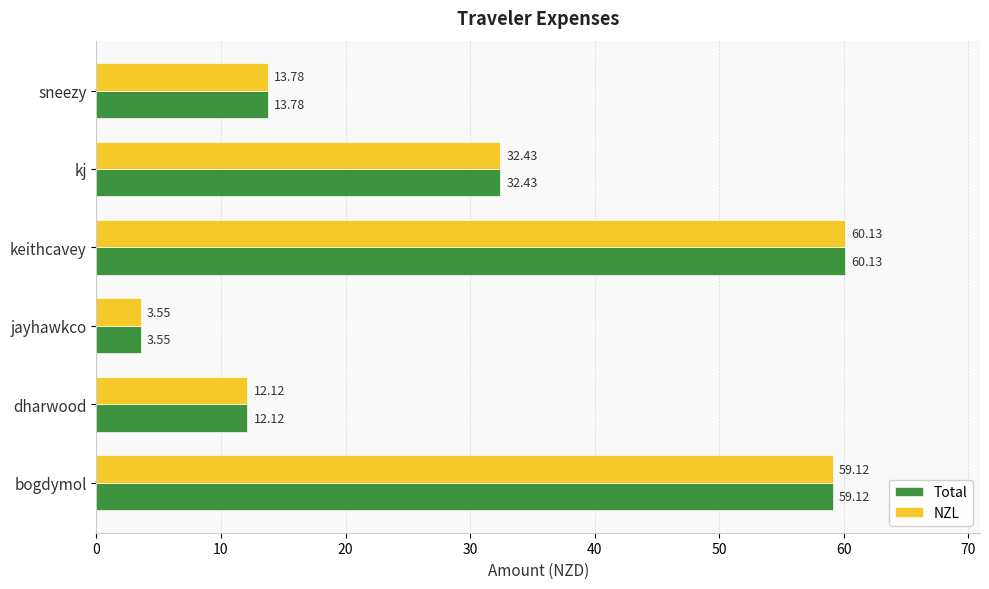

List the labels in order of Total value, largest first.

keithcavey, bogdymol, kj, sneezy, dharwood, jayhawkco